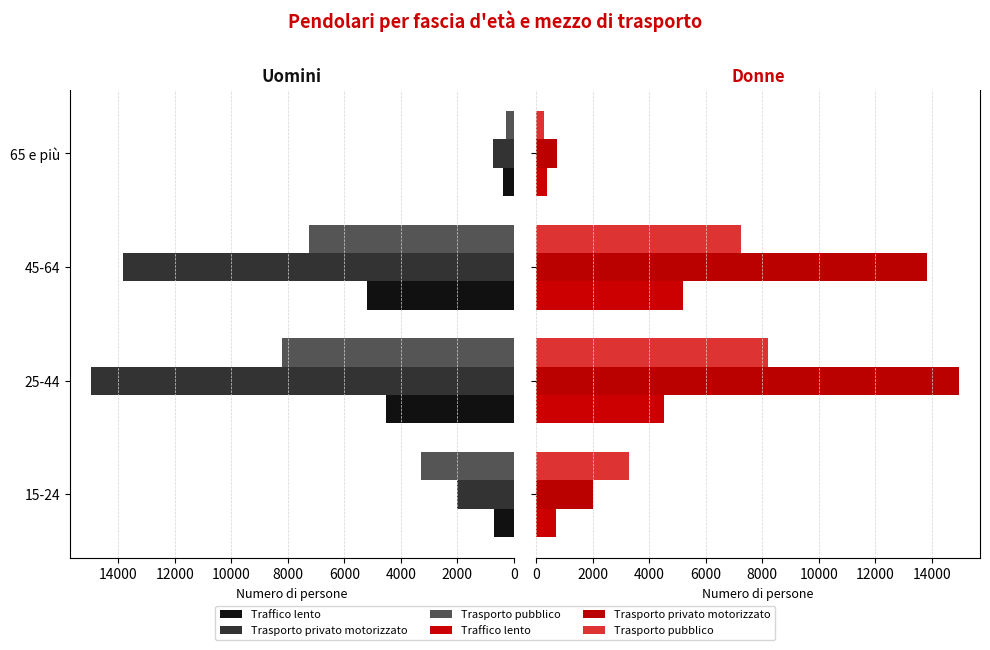

List the series in order of their peak value, lowest first.

Traffico lento (uomini), Traffico lento (donne), Trasporto pubblico (uomini), Trasporto pubblico (donne), Trasporto privato motorizzato (uomini), Trasporto privato motorizzato (donne)